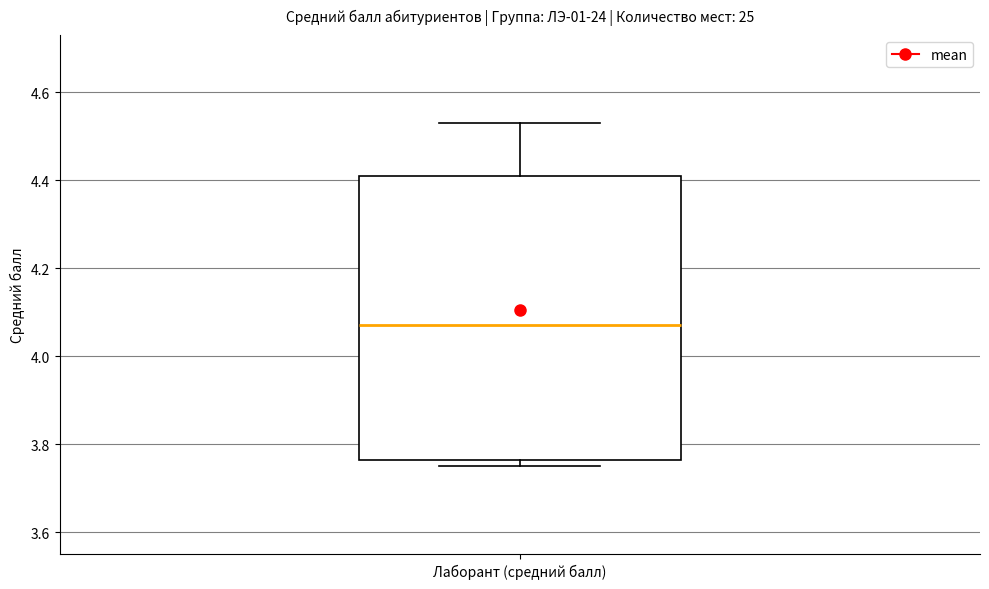

Where is the upper edge of the box for Лаборант (средний балл) on the y-axis? The values are not printed on the chart, so give them approximately, as read against the axis.

4.42